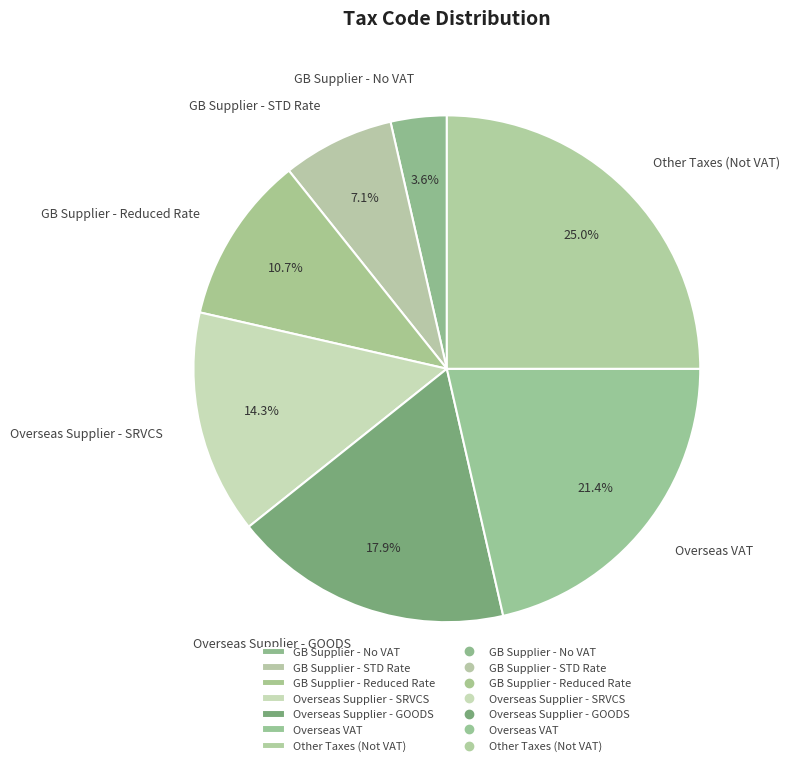

Which slice is the largest?

Other Taxes (Not VAT)